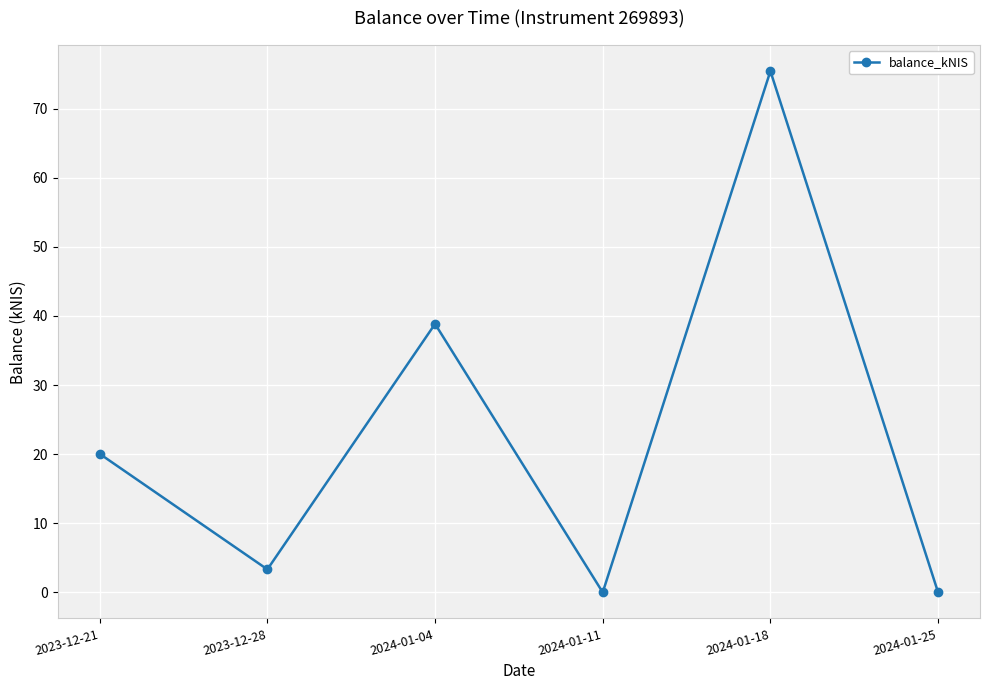

At which category does the data reach its first local peak?

2024-01-04